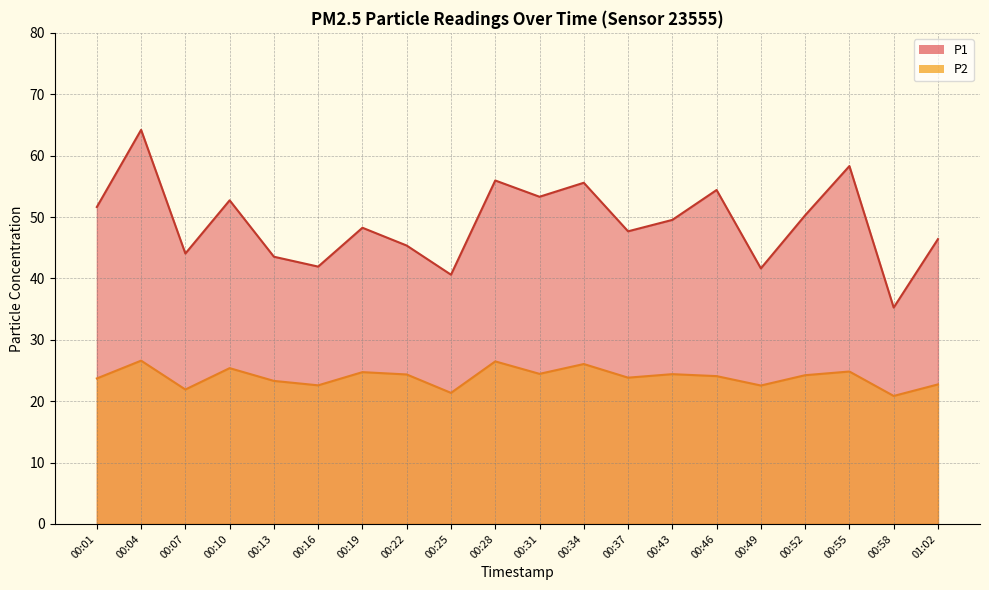

What is the difference between the maximum and minimum values in the P1 series?

29.0